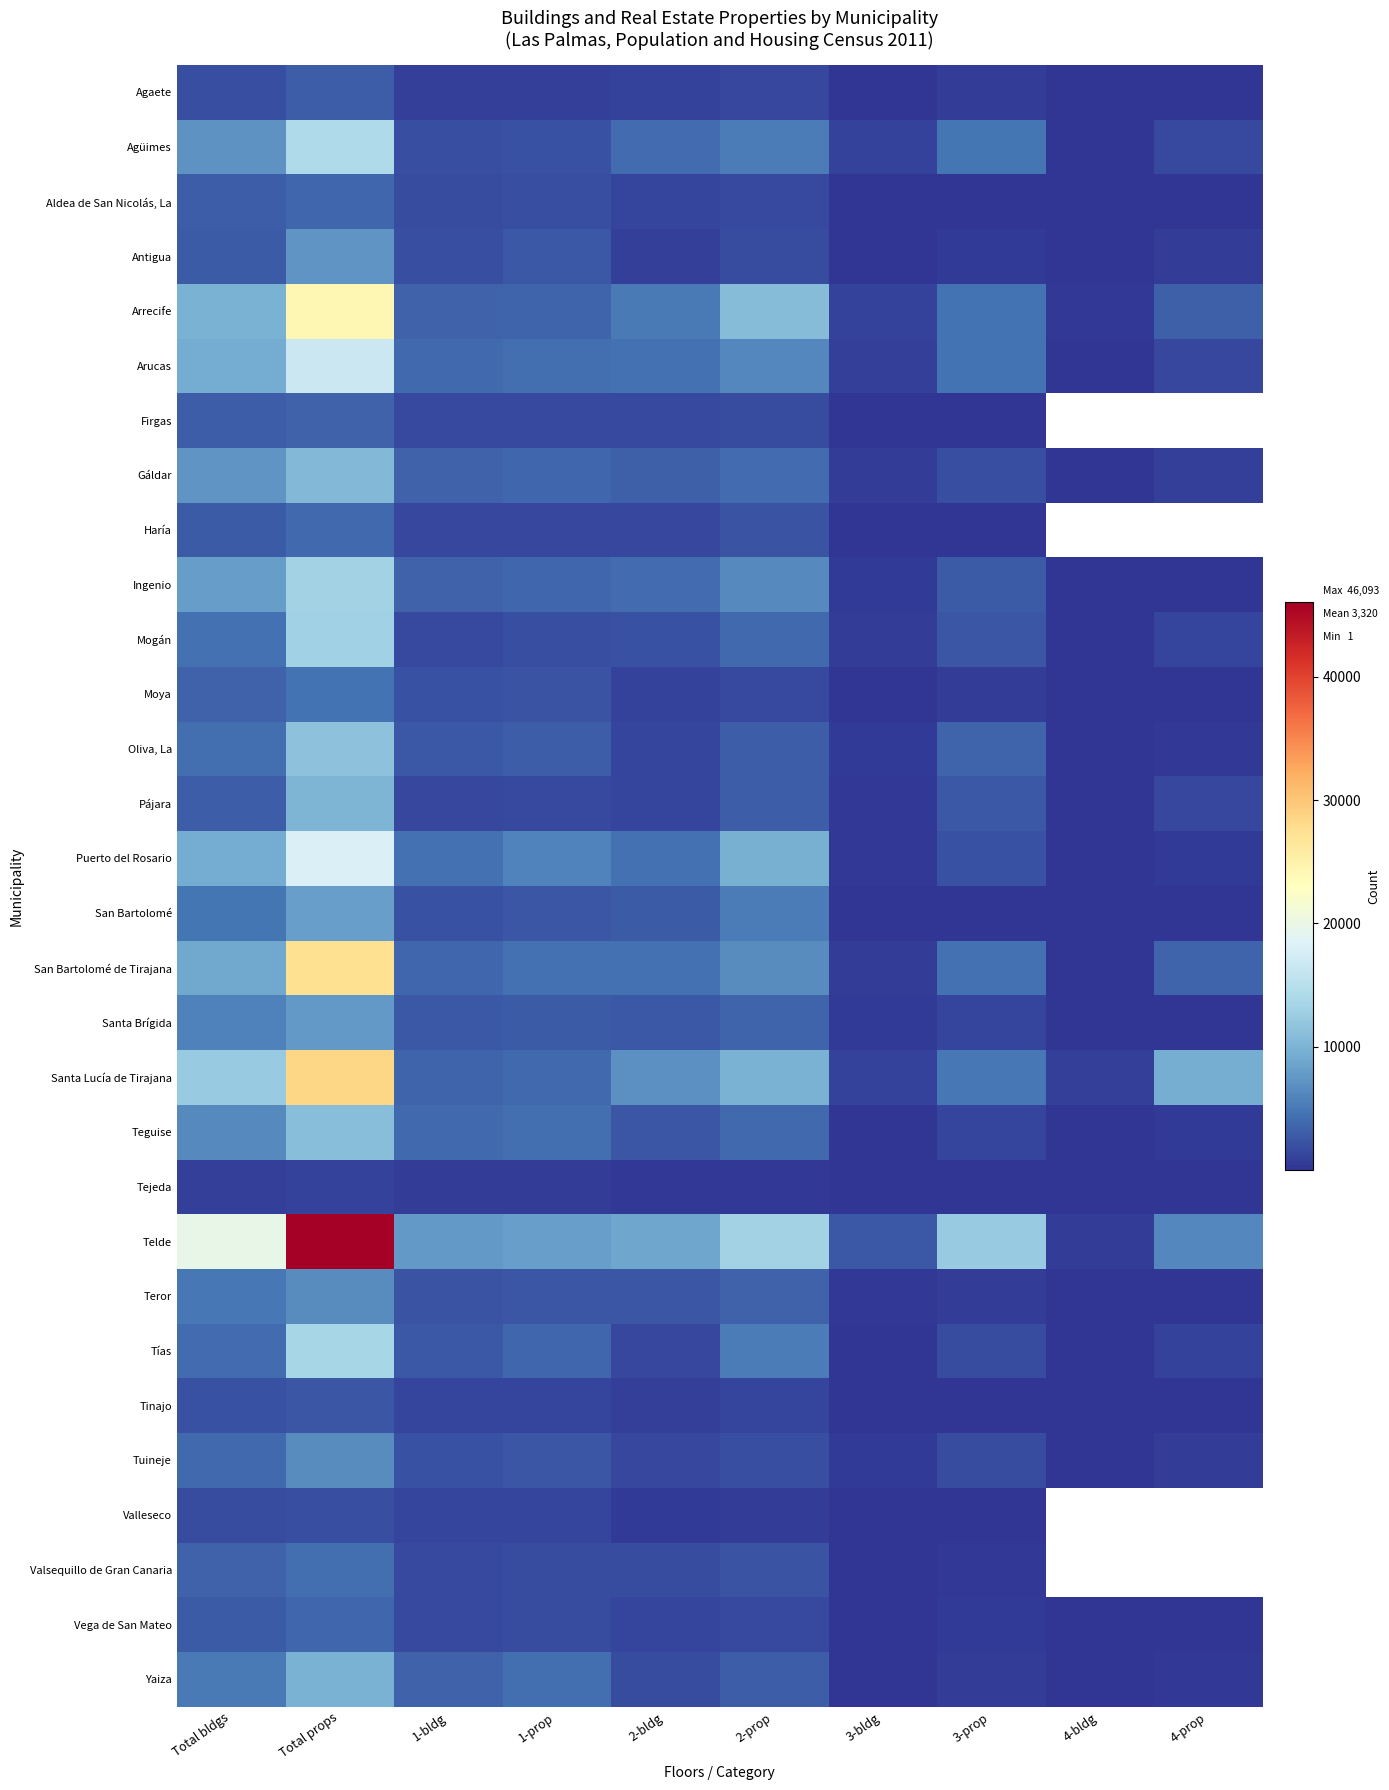

Which series changed the most between 2-bldg and 4-bldg?

Telde